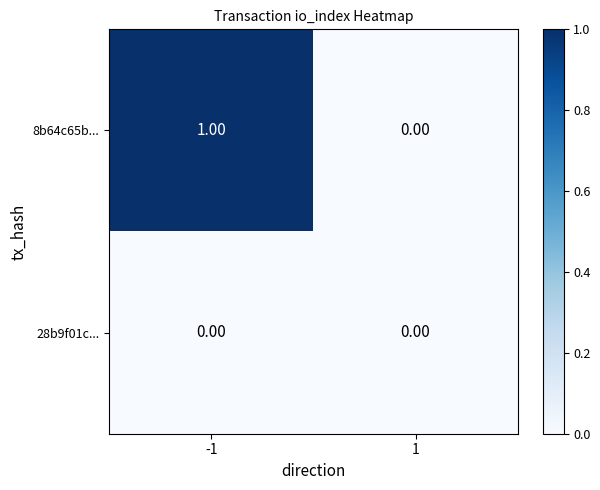

Which series has the largest total across all categories?

8b64c65b...